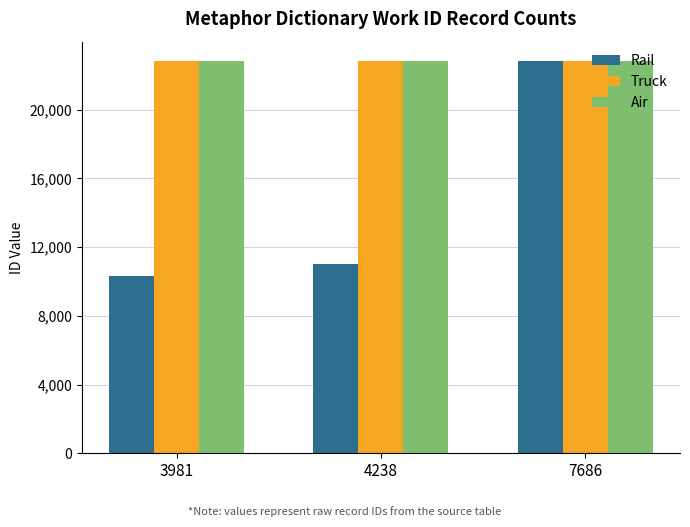

What is the maximum value for Truck?

22815